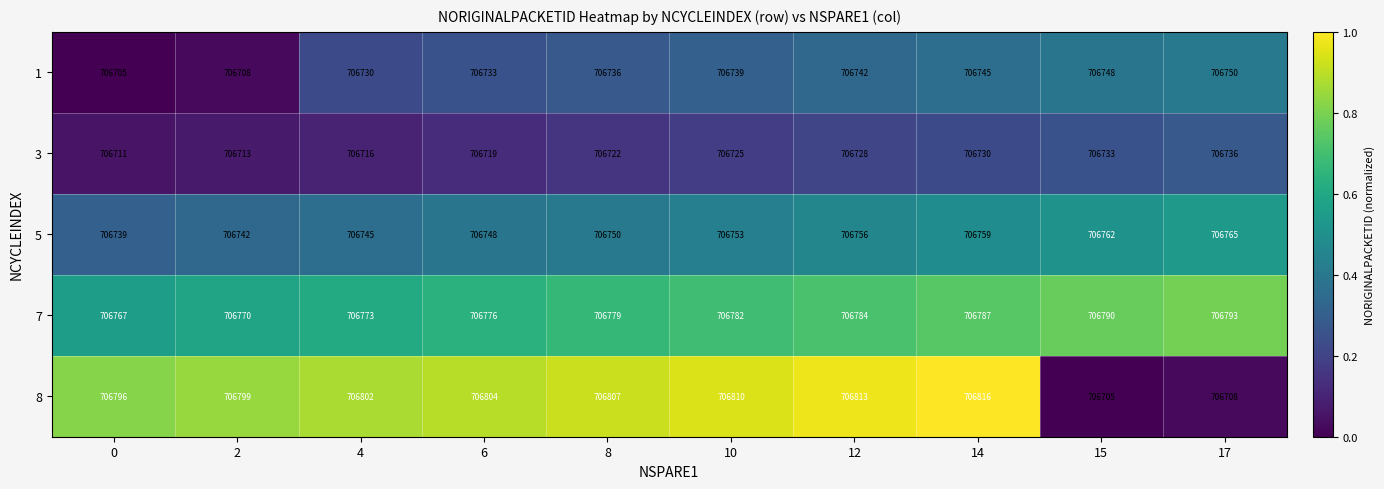

Is the value of 1 at 17 greater than the value of 3 at 17?

Yes